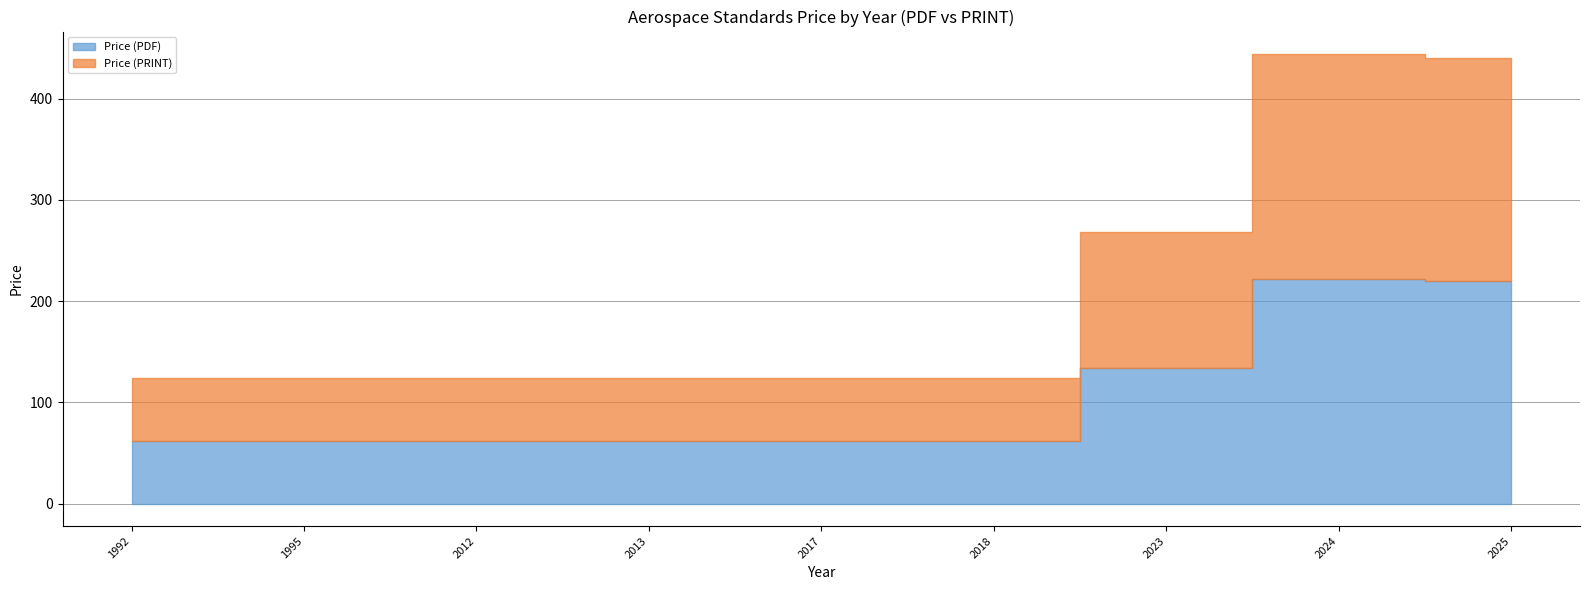

Which category has the lowest value in the Price (PDF) series?

1992